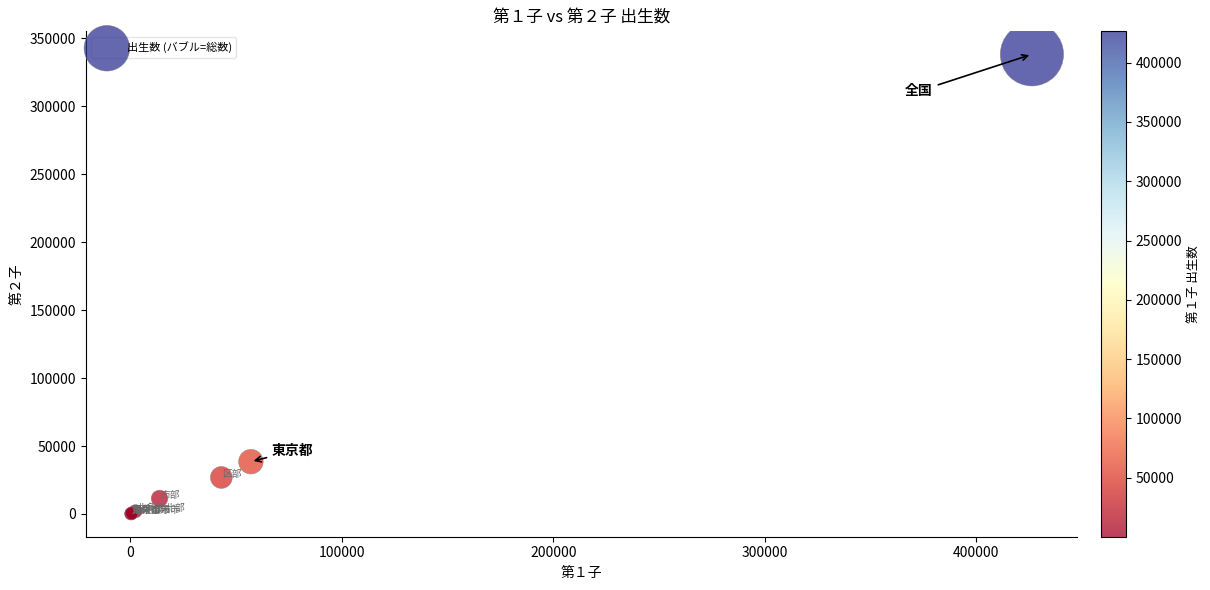

What Y value in the scatter plot is closest to 169132?

38473